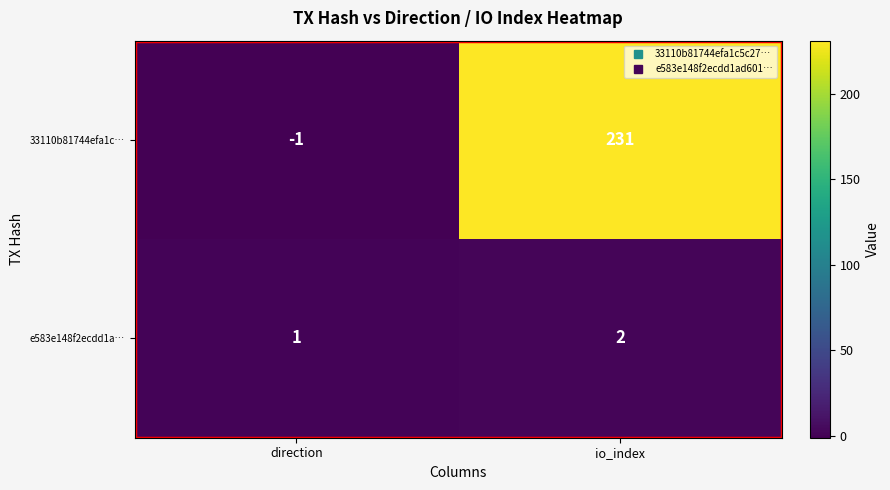

Which series changed the most between direction and io_index?

33110b81744efa1c…